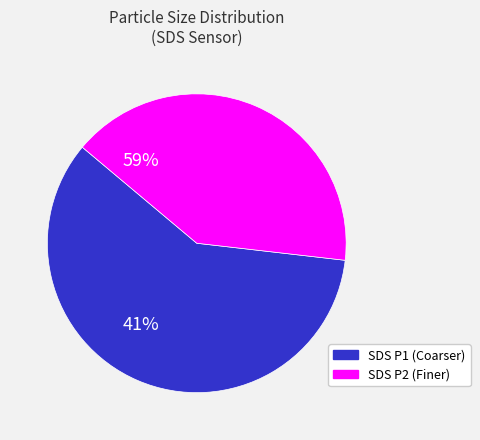

Is there a majority slice in this chart?

Yes